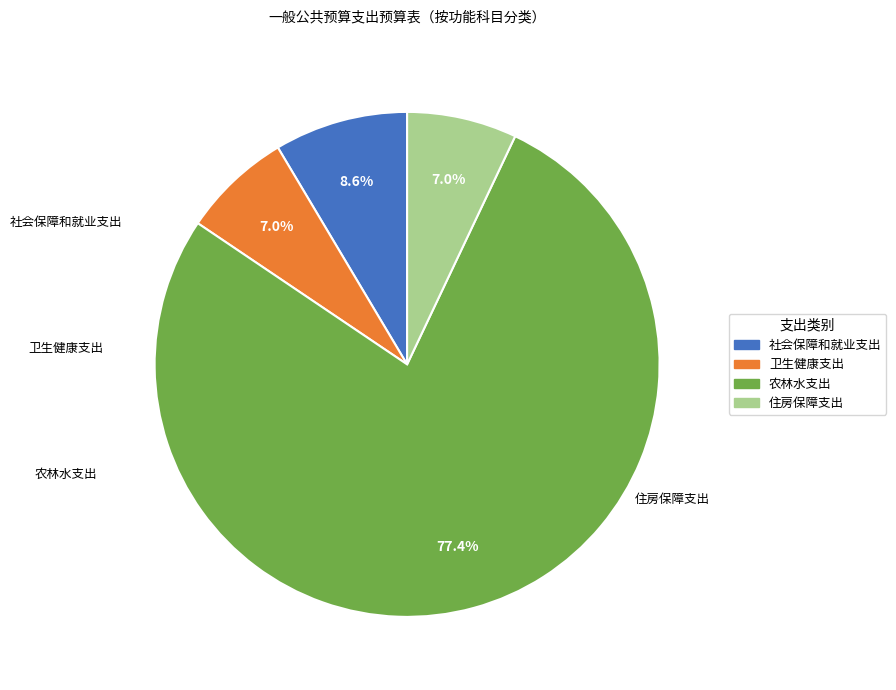

True or false: 卫生健康支出 accounts for 2% of the total.

False